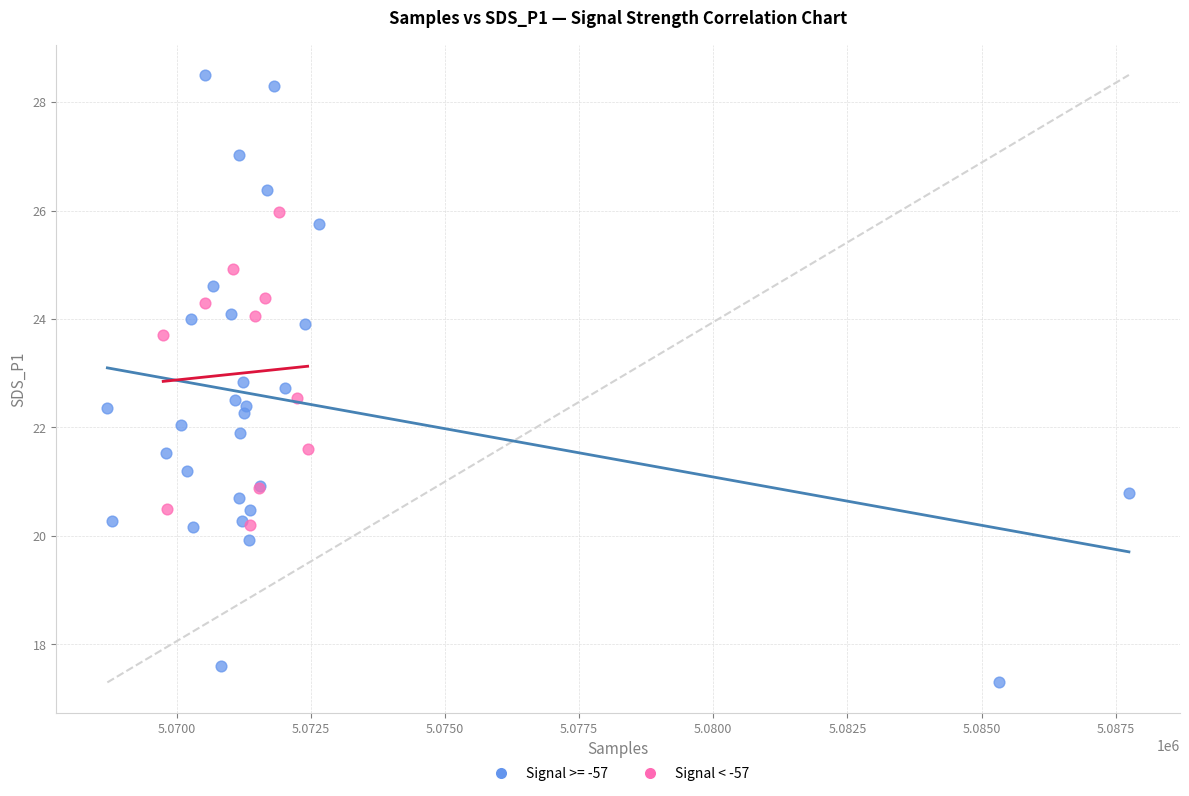

Which series contains the highest Y value?

Signal >= -57